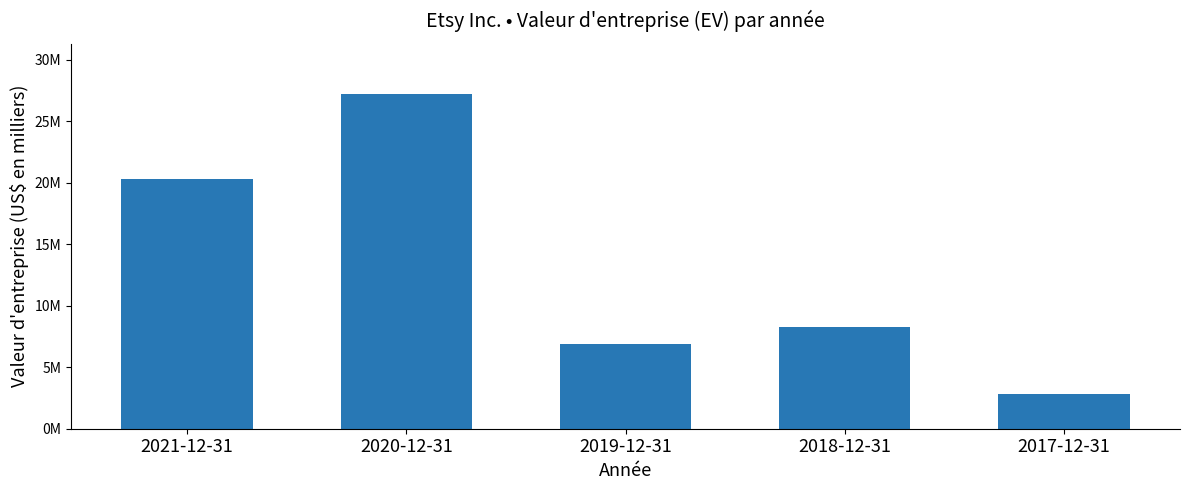

Reading left to right, extract all data points from this chart.

20323794	27211471	6861370	8239666	2805862